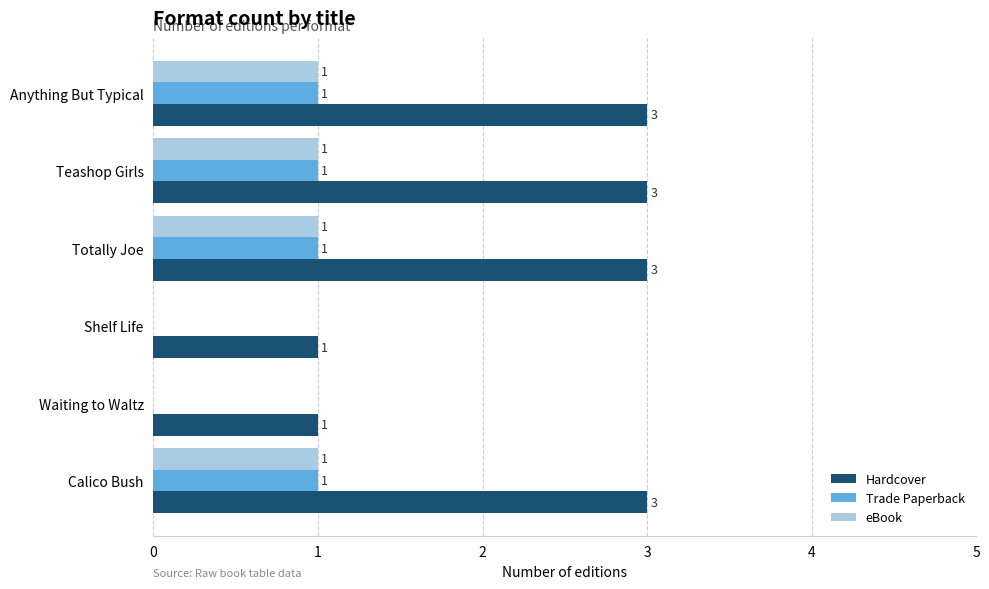

True or false: Hardcover has a value of 1 at Shelf Life.

True